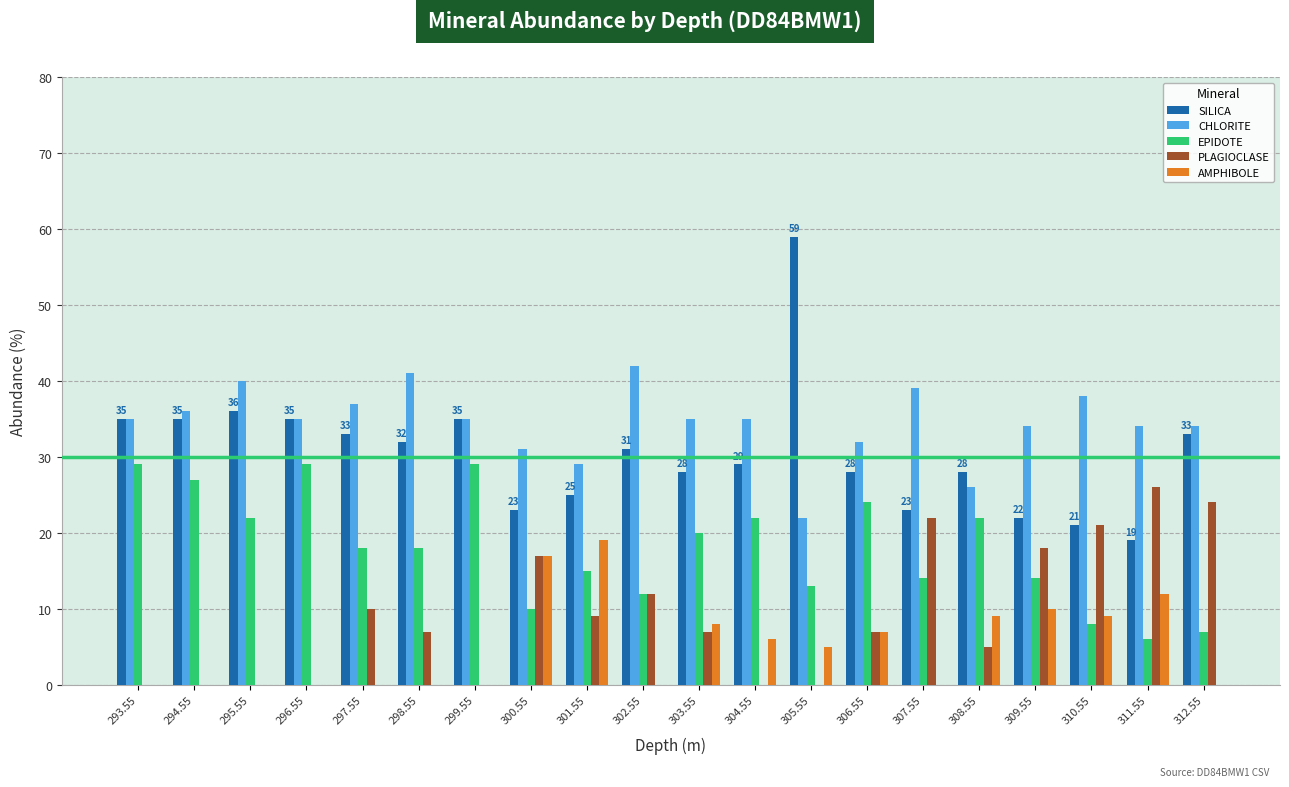

What is the greatest value displayed?

59